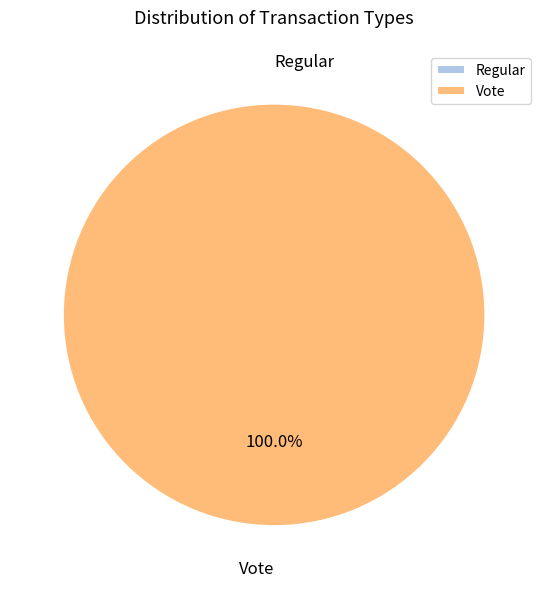

What is the smallest slice in the pie chart?

Regular